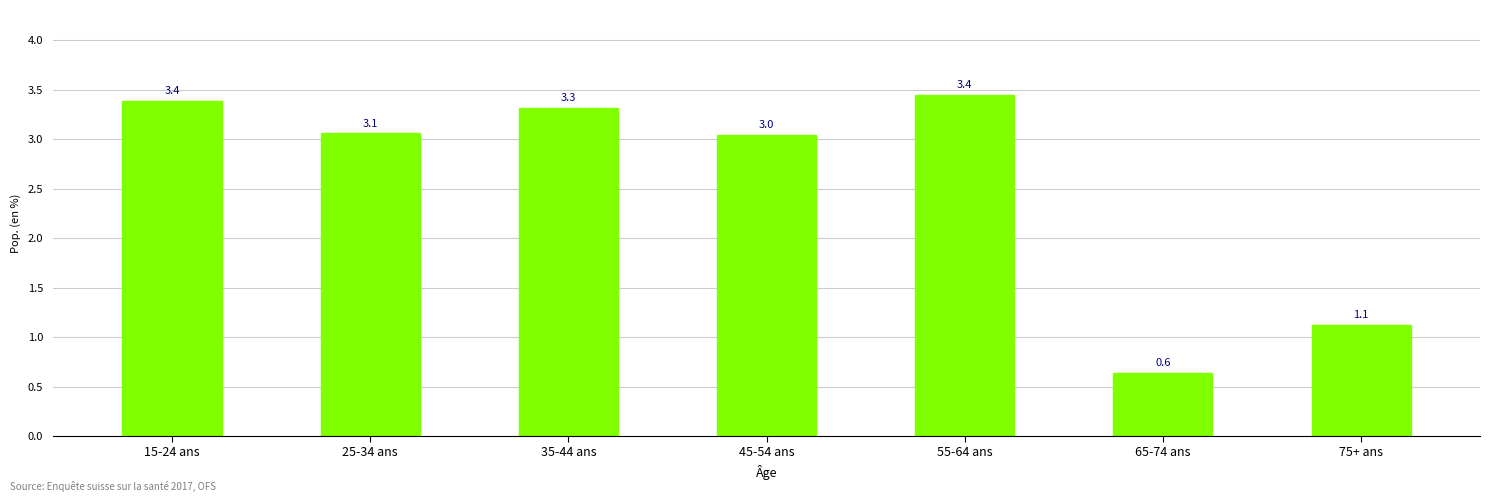

Reading right to left, what are all the values shown in this chart?

1.1	0.6	3.4	3.0	3.3	3.1	3.4